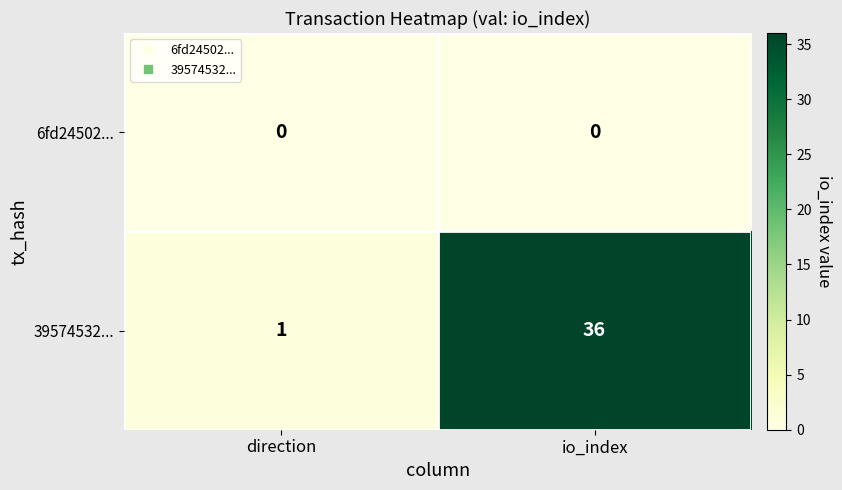

Rank the series by their average value, from lowest to highest.

6fd24502..., 39574532...